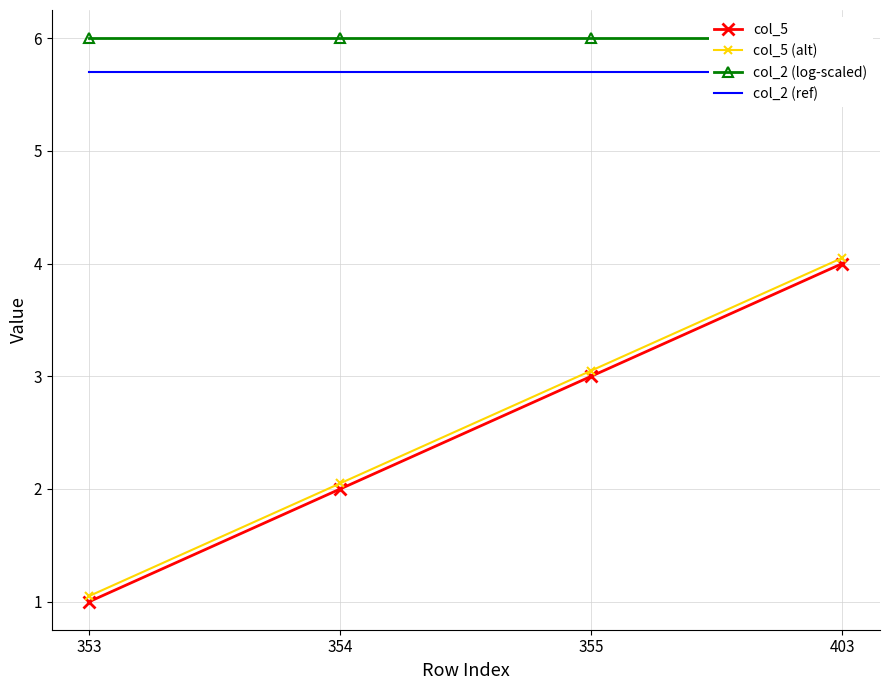

True or false: col_2 (ref) and col_2 (log-scaled) intersect in this chart.

False